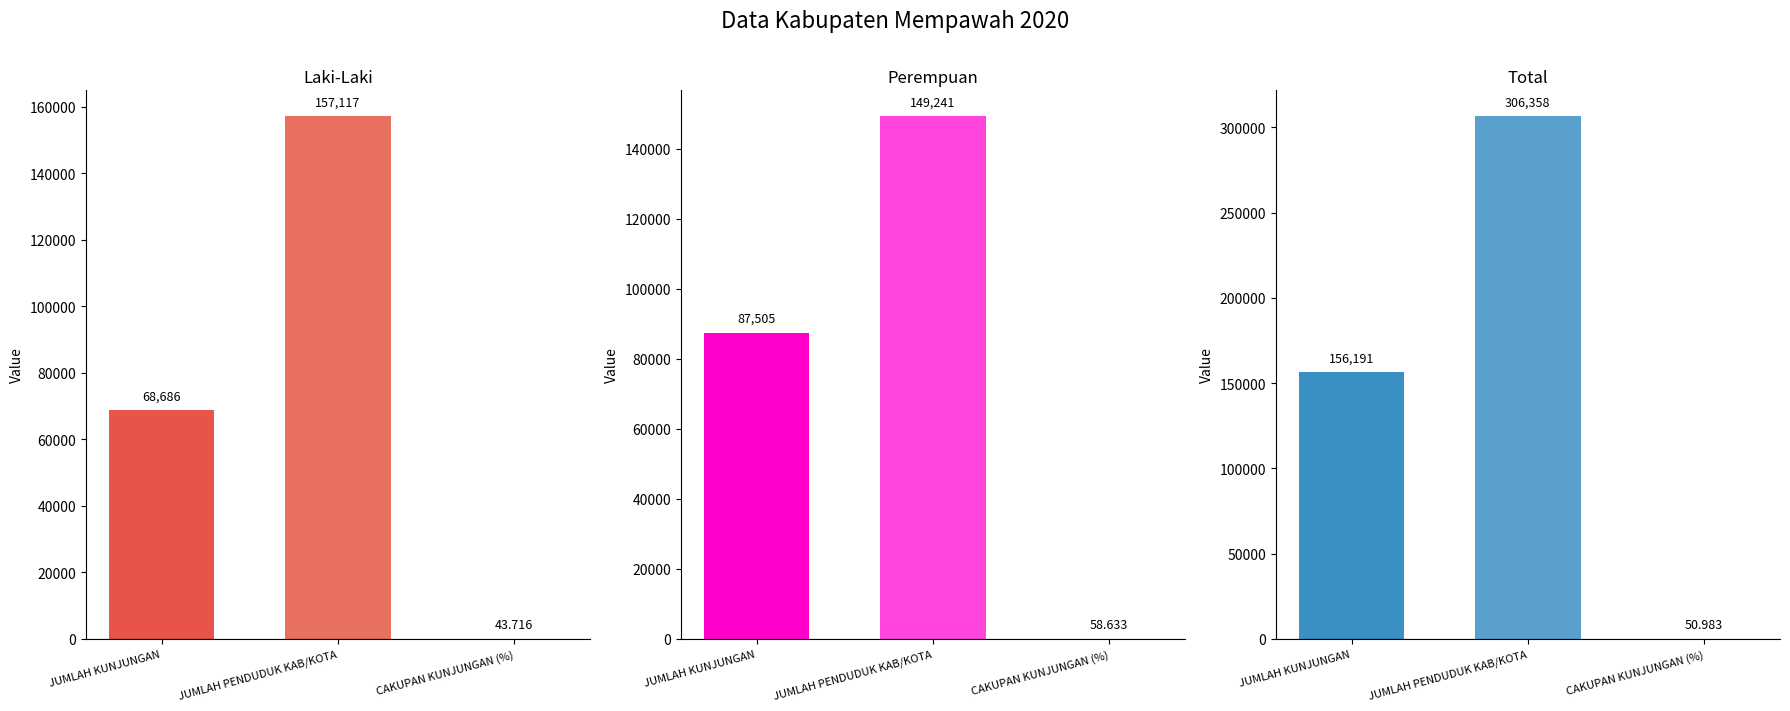

Are the bars grouped side by side (vs. stacked)?

Yes